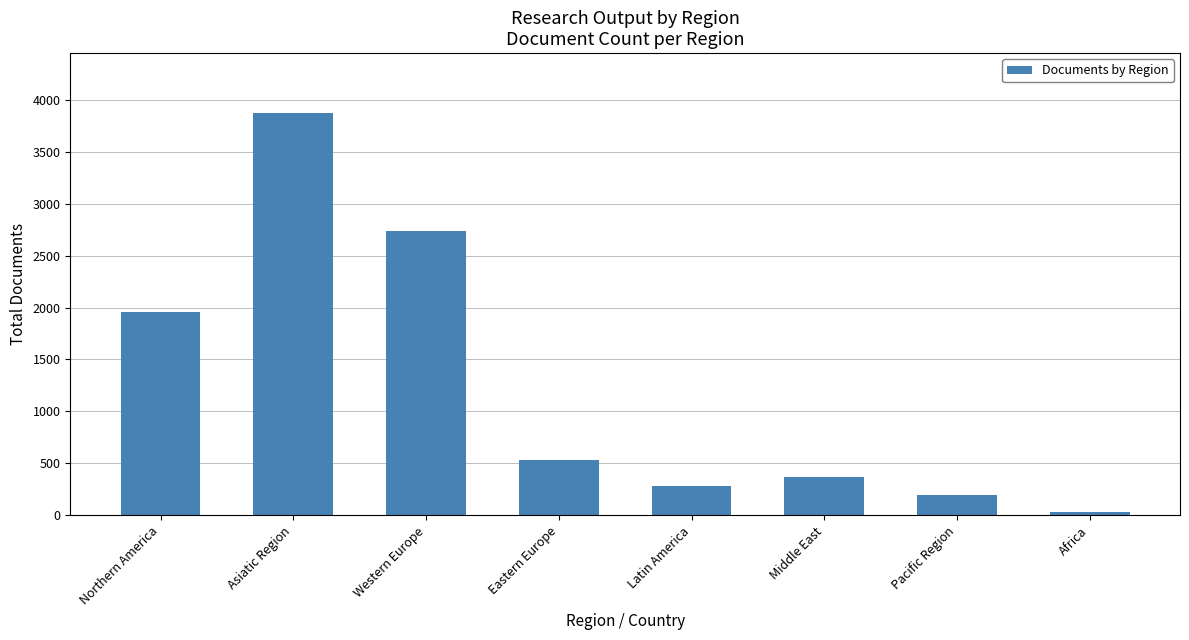

Count the number of data series in this chart.

1